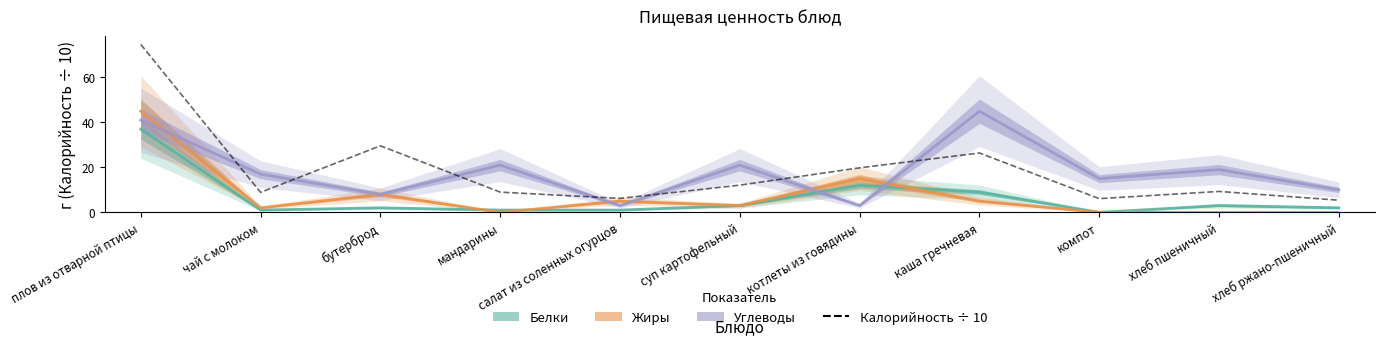

What position from the left is компот?

9